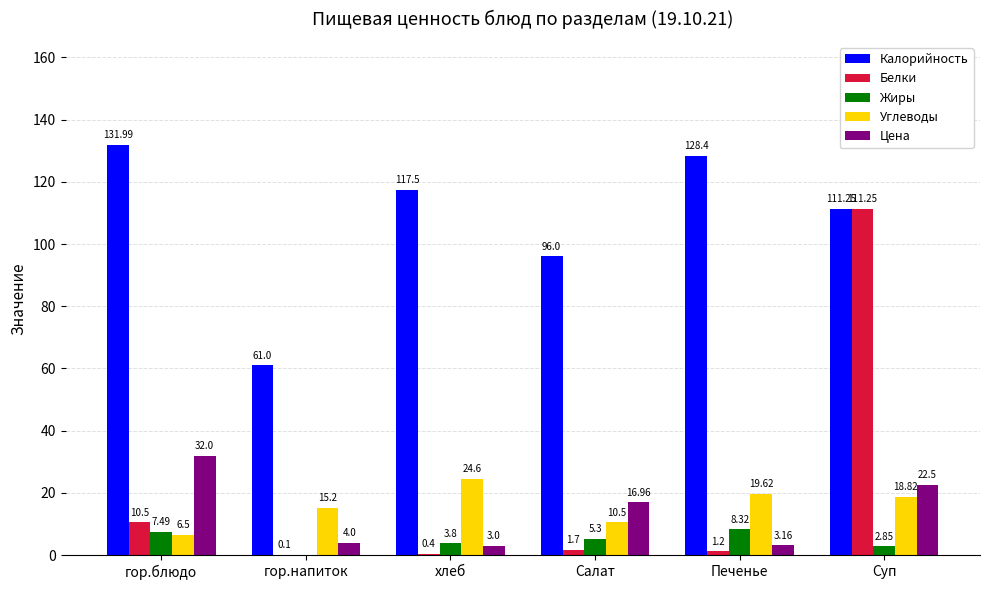

Which series has the largest total across all categories?

Калорийность